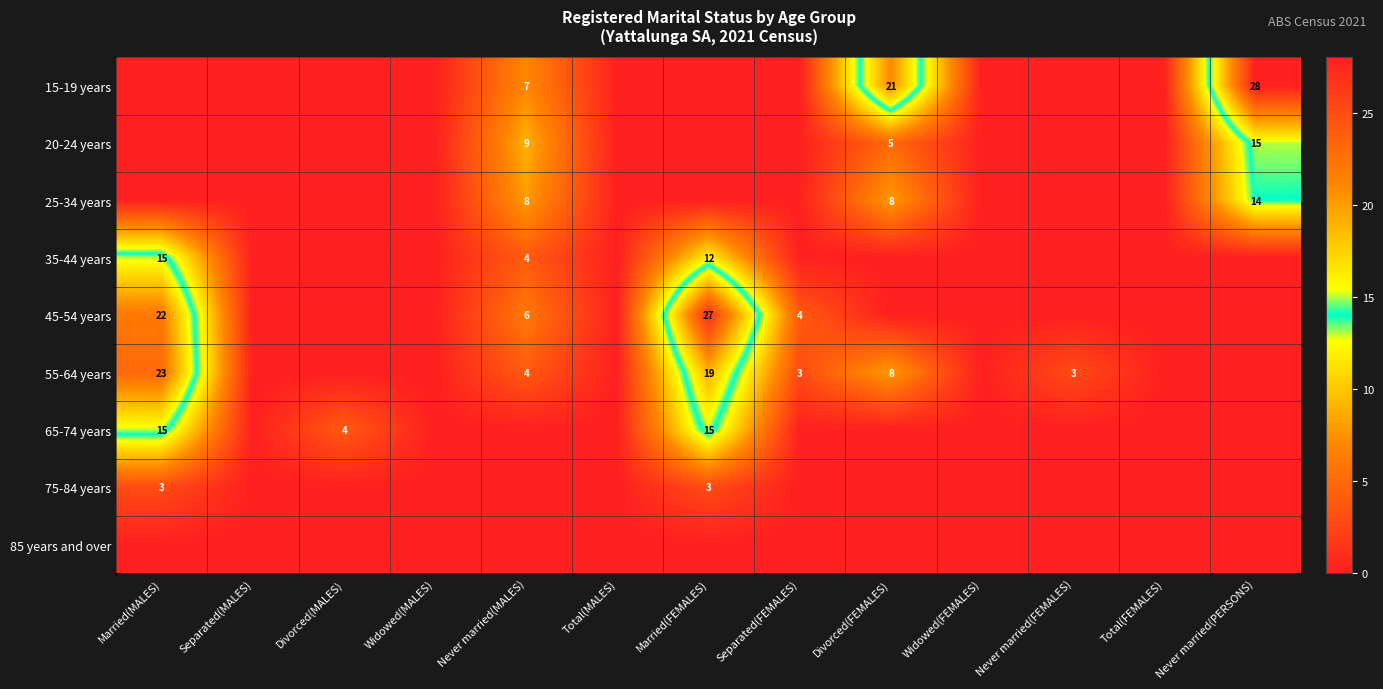

Which series has the widest spread of values?

15-19 years